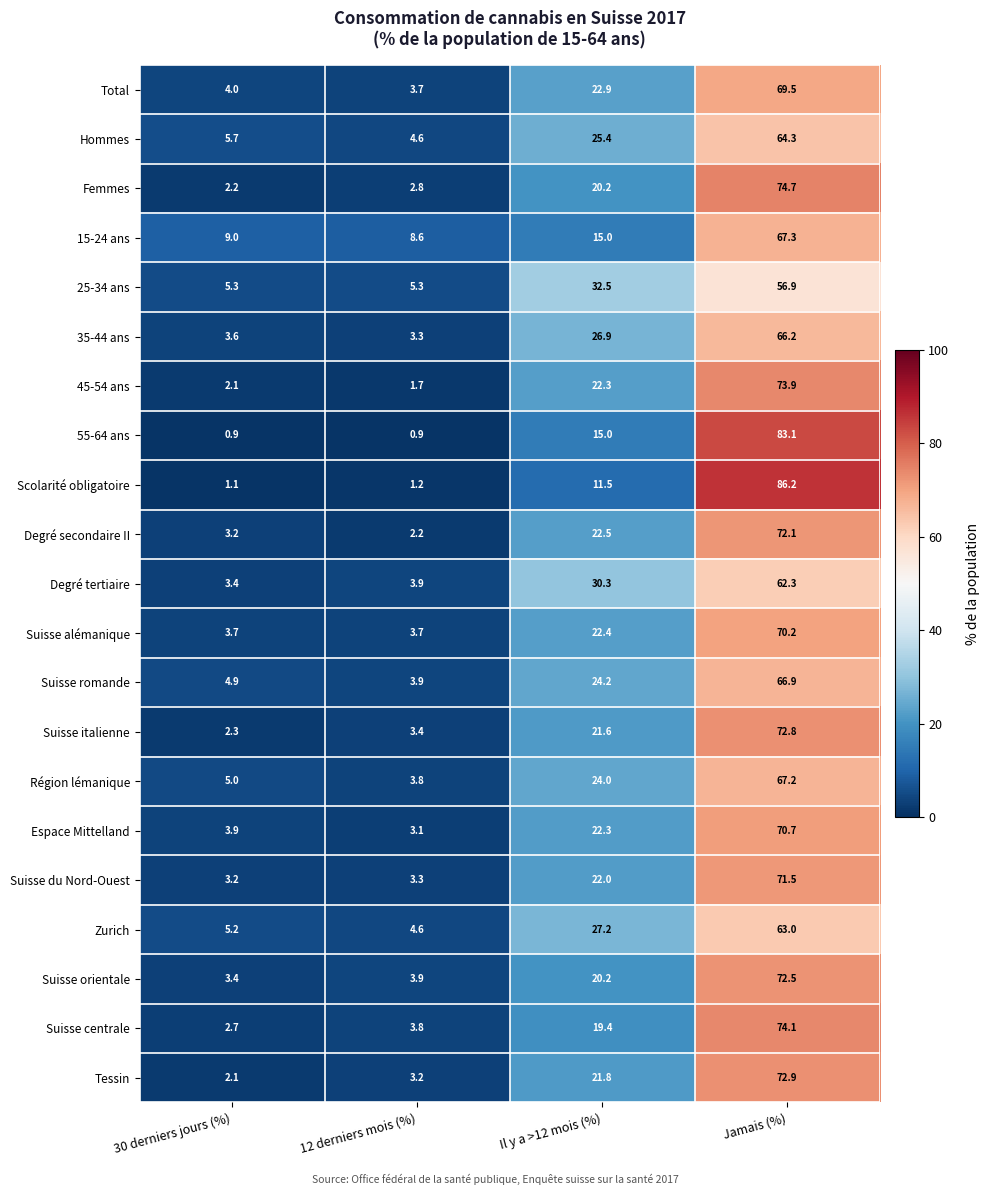

At which label does 35-44 ans reach its peak?

Jamais (%)